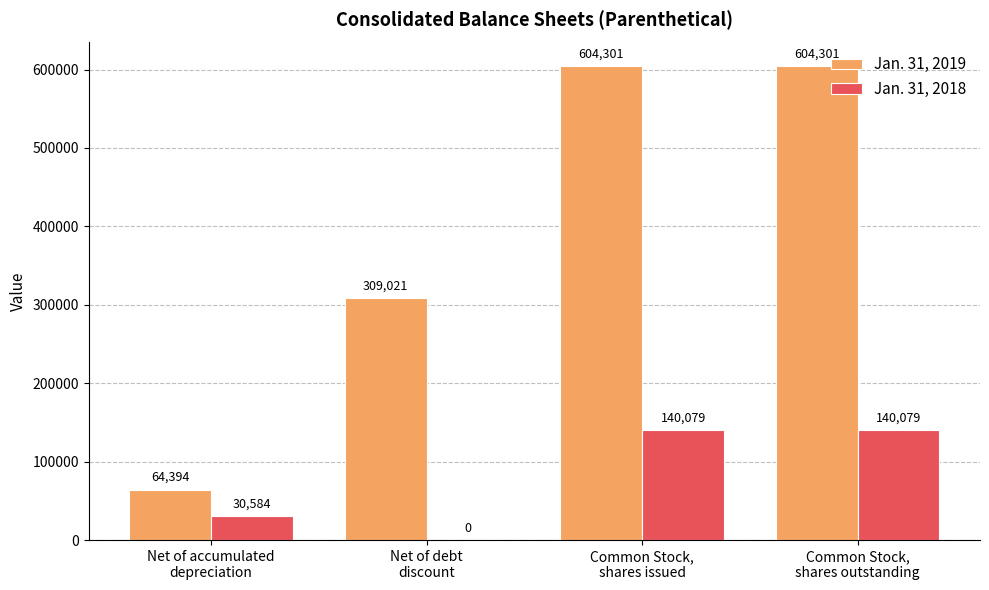

What is the difference between the Jan. 31, 2019 values at Common Stock,
shares outstanding and Net of debt
discount?

295280